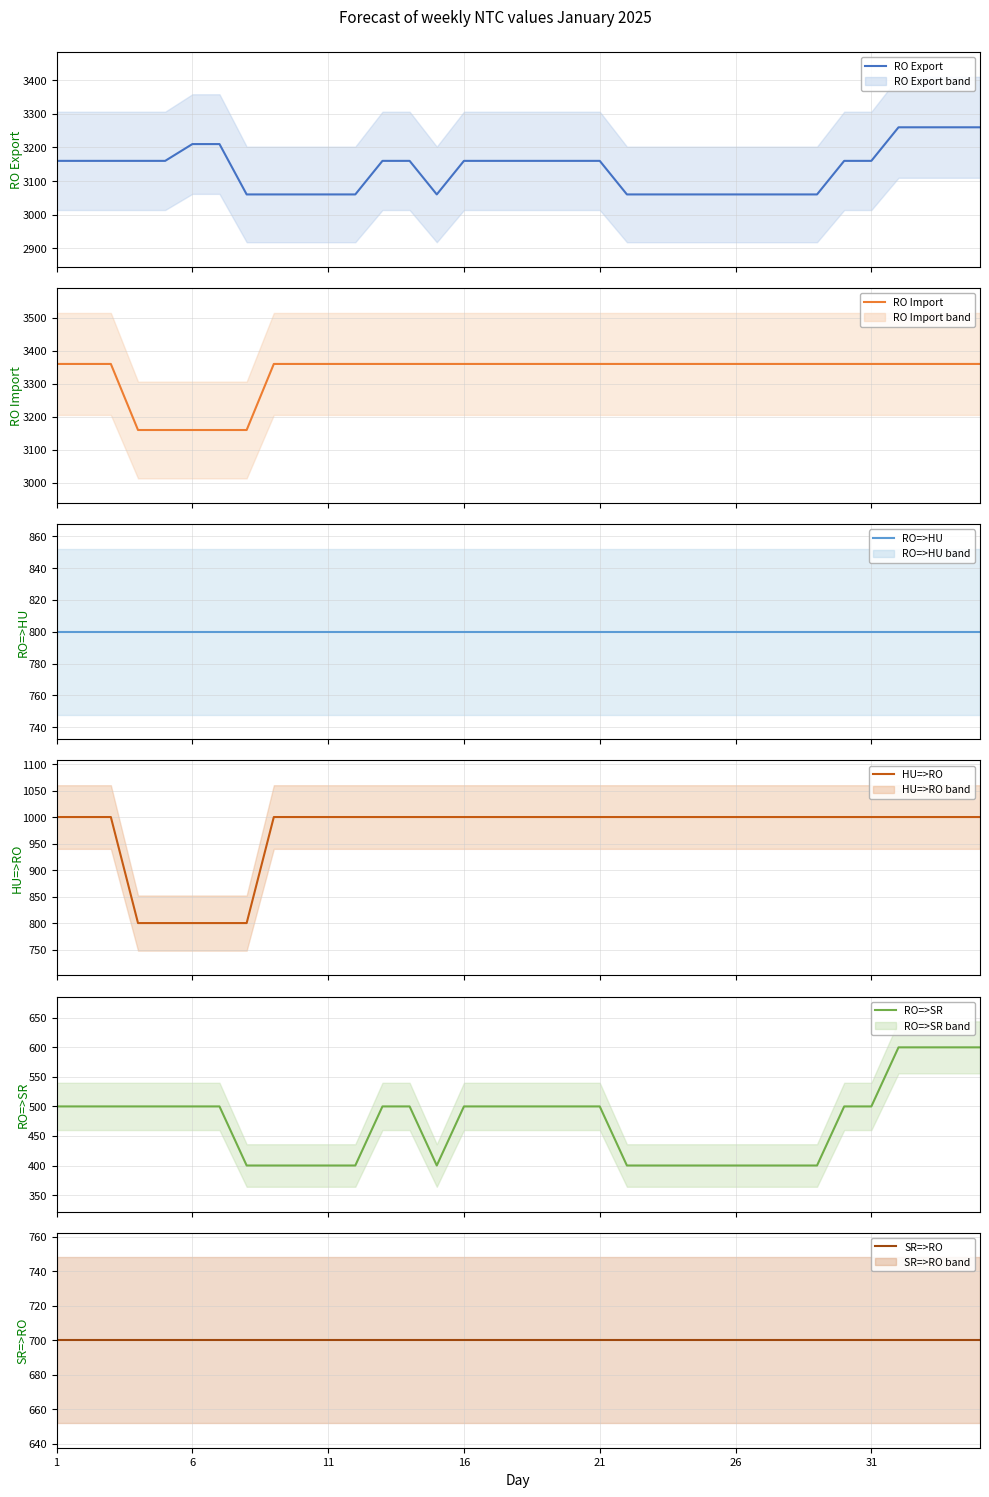

List the series in order of their peak value, lowest first.

RO=>SR, SR=>RO, RO=>HU, HU=>RO, RO Export, RO Import